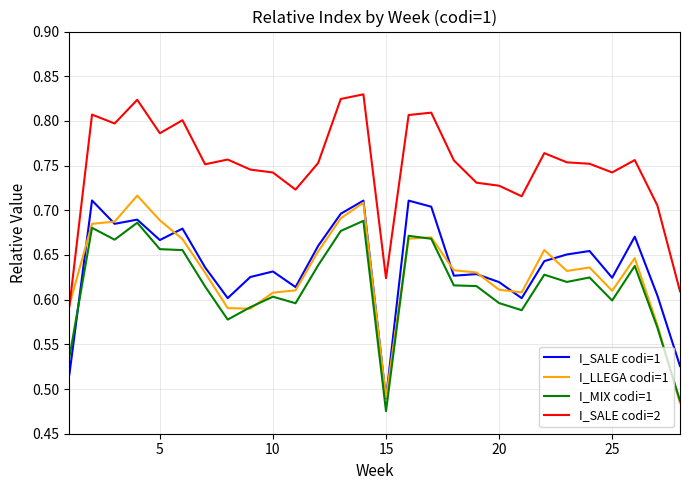

True or false: I_SALE codi=1 and I_SALE codi=2 cross at least once.

False